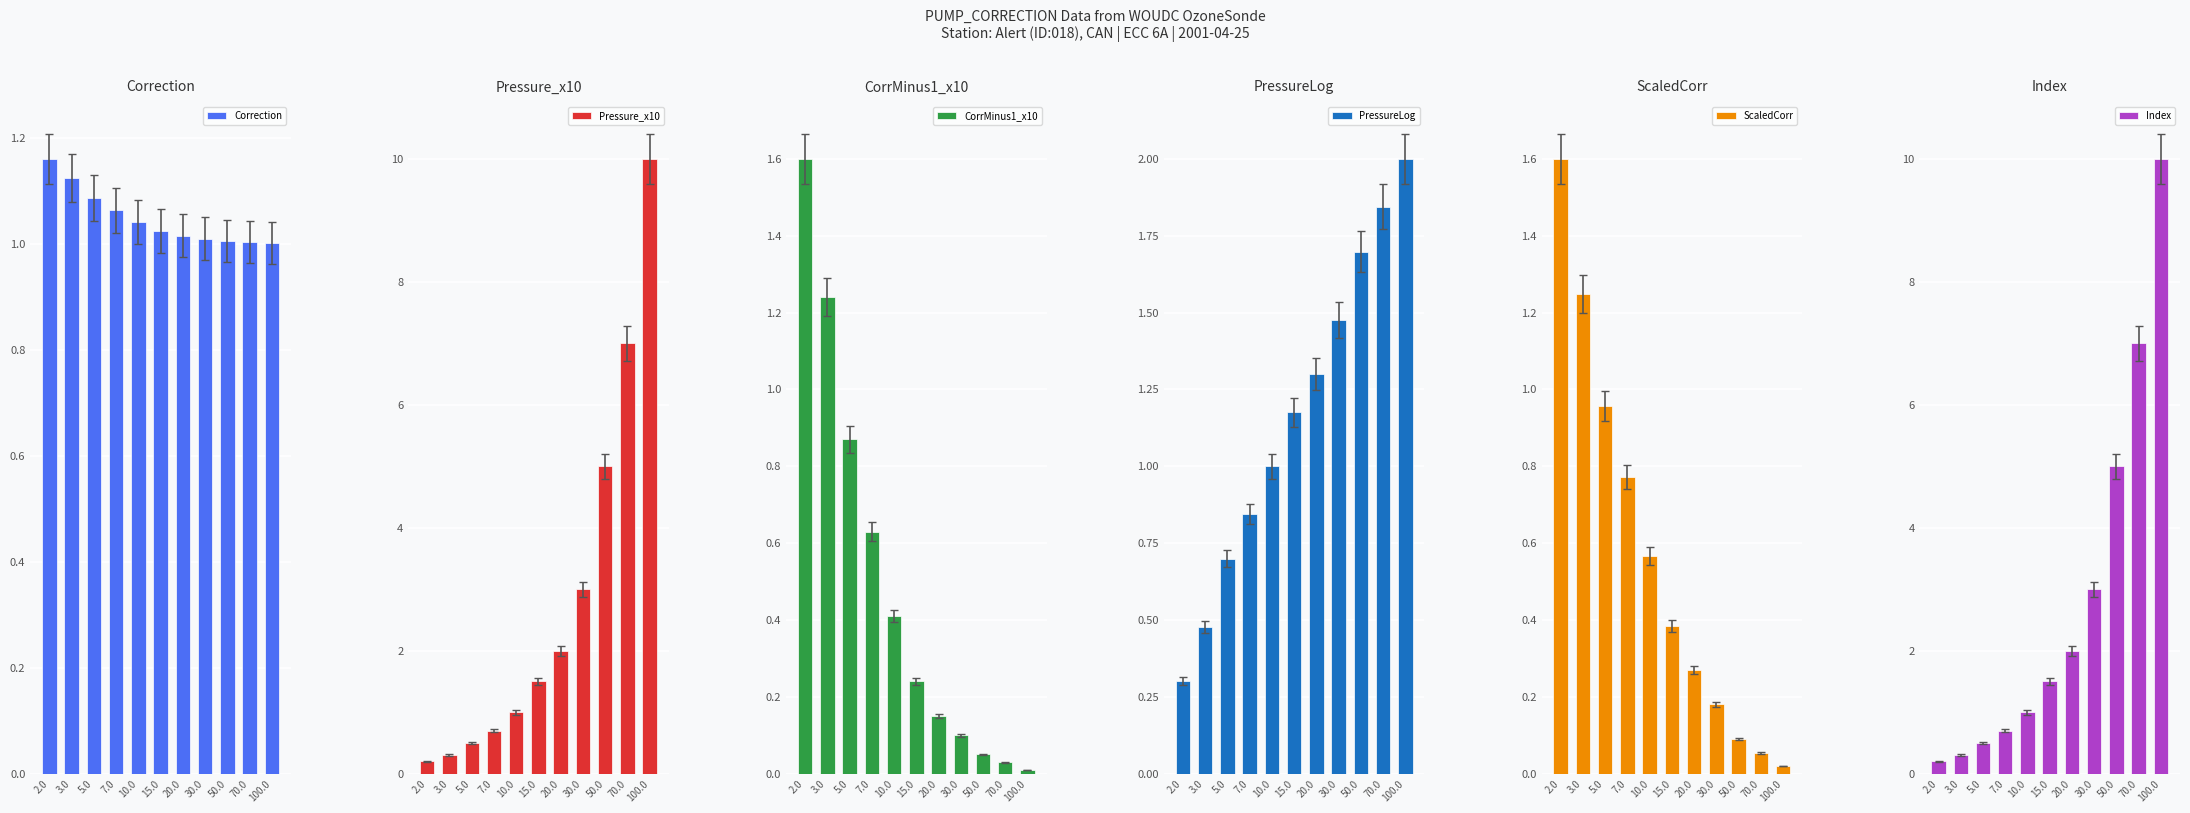

Does the chart contain stacked bars?

No